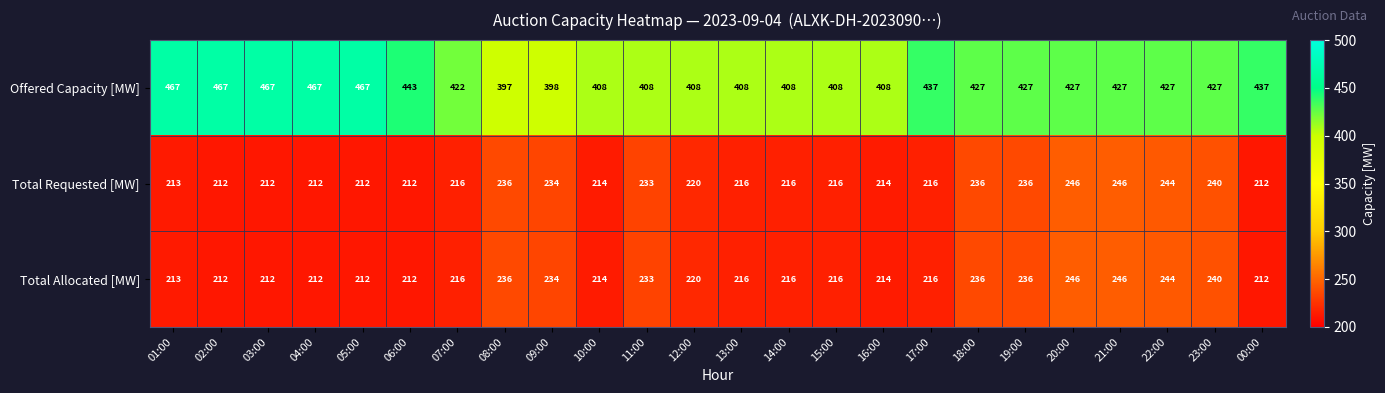

What is the difference between the highest and lowest values at 03:00?

255